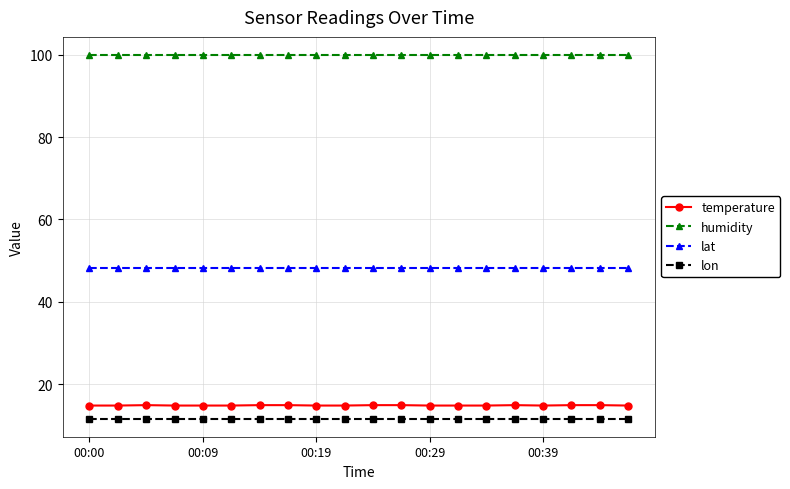

What is the value of the lat point at the 15th from the left?

48.2